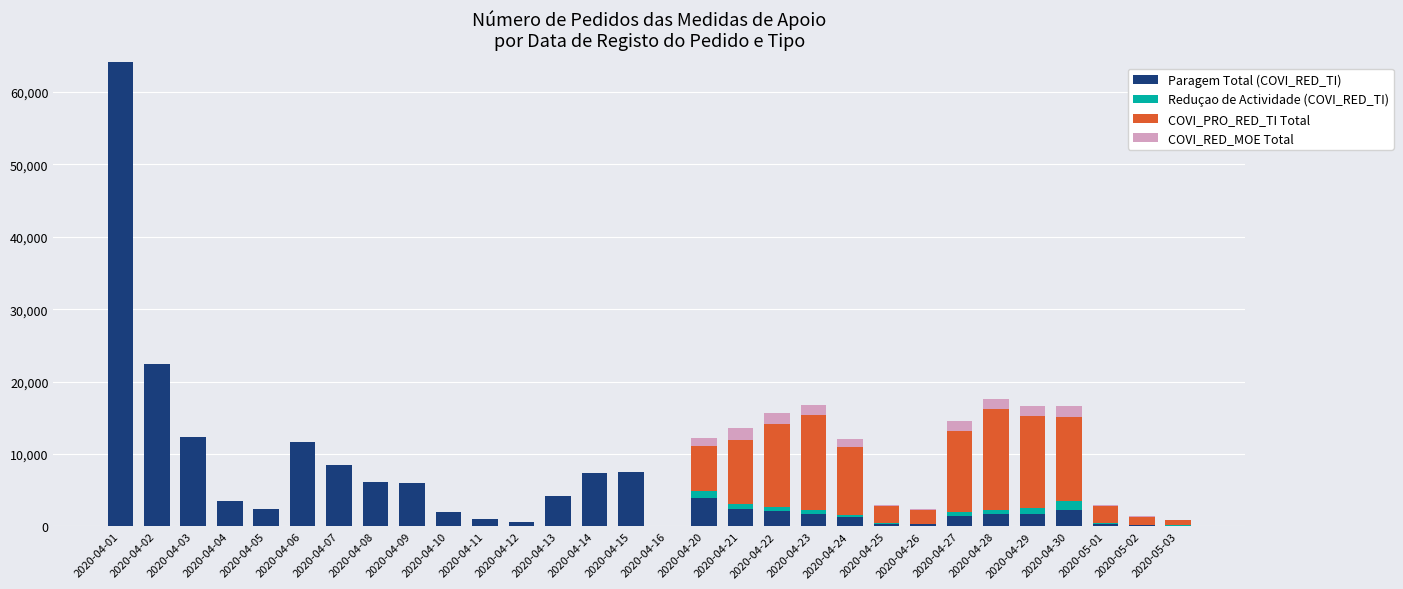

What is the highest value of the Paragem Total (COVI_RED_TI) series?

64088